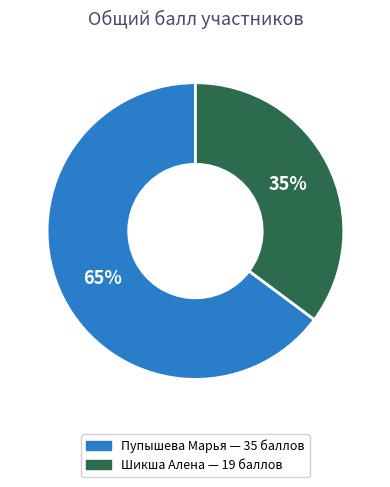

Is there any slice that represents more than half of the pie?

Yes